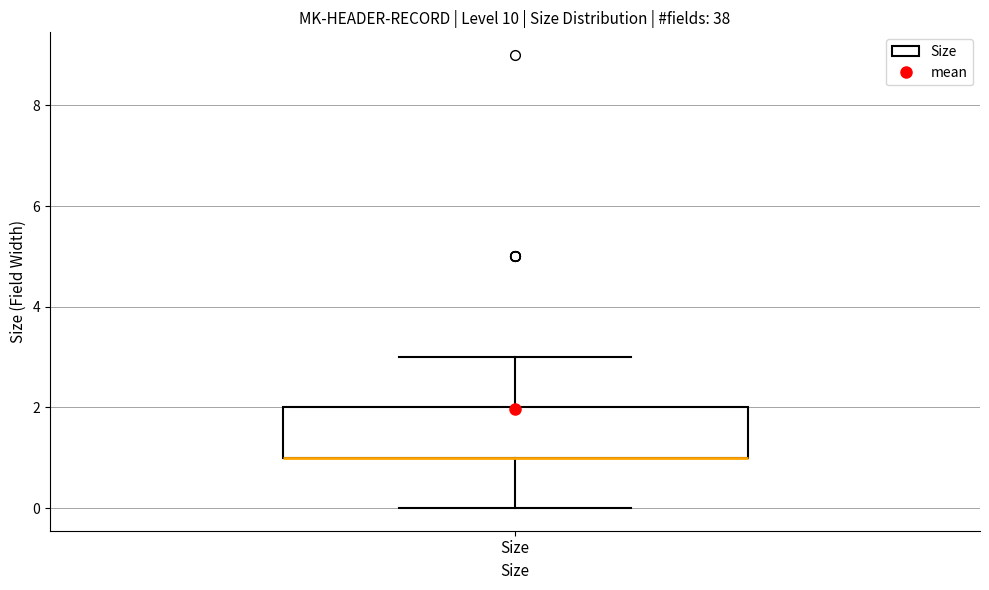

Where is the upper edge of the box for Size on the y-axis? The values are not printed on the chart, so give them approximately, as read against the axis.

2